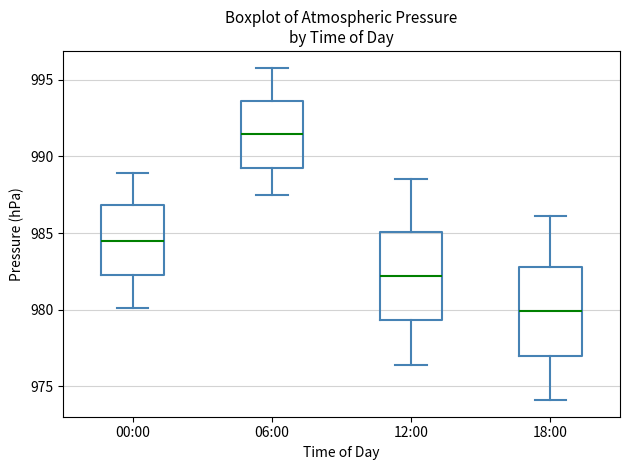

Reading left to right, read every box against the y-axis: the position of its median line, the range the box covers, and the ends of its whiskers. The values are not printed on the chart, so give them approximately, as read against the axis.

00:00: median 984.5, box 982.5 to 987.0, whiskers 980.0 to 989.0
06:00: median 991.5, box 989.5 to 993.5, whiskers 987.5 to 996.0
12:00: median 982.0, box 979.5 to 985.0, whiskers 976.5 to 988.5
18:00: median 980.0, box 977.0 to 983.0, whiskers 974.0 to 986.0